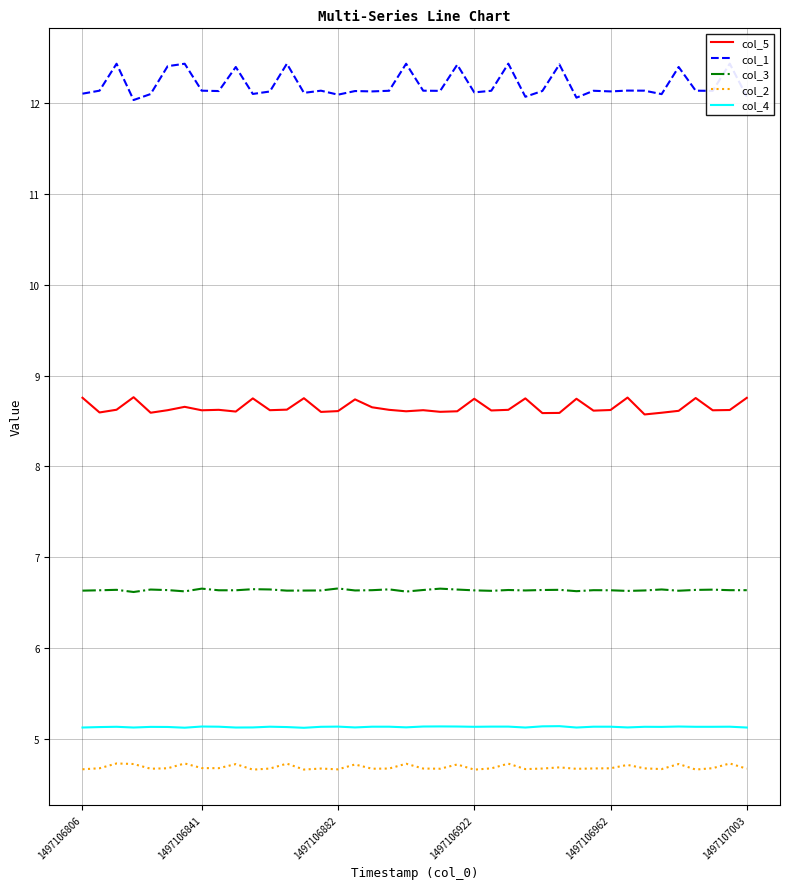

What position from the left is 22?

23